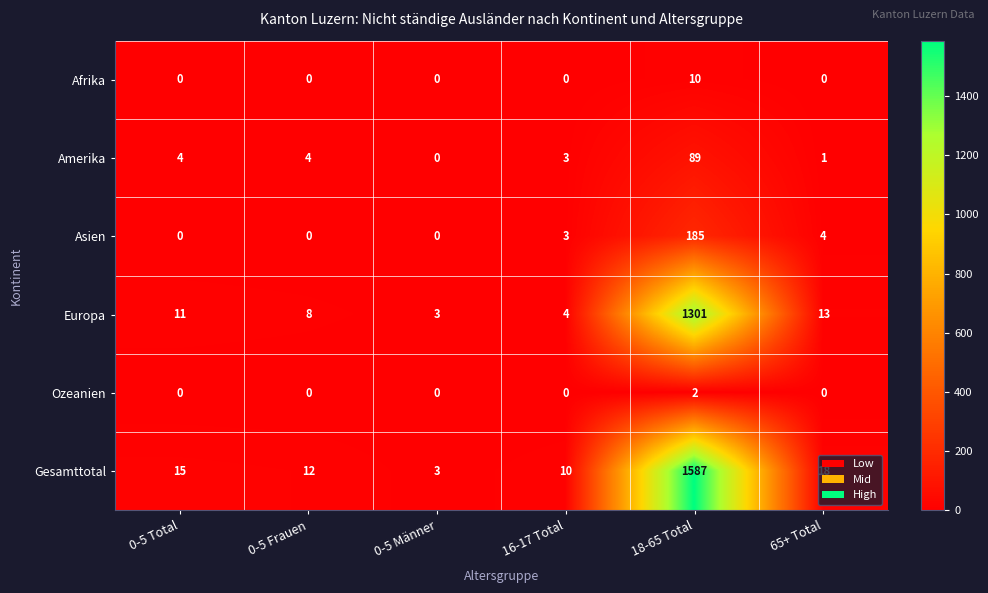

How many Ozeanien values are between 0 and 1?

5